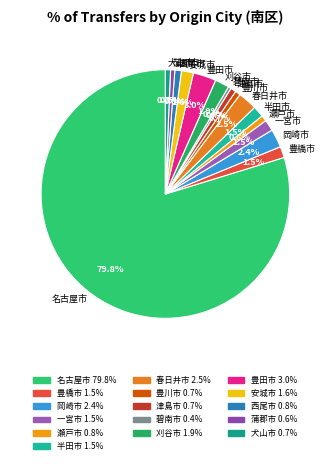

To the nearest percent, what is the difference between the 豊田市 and 蒲郡市 slice percentages?

2%